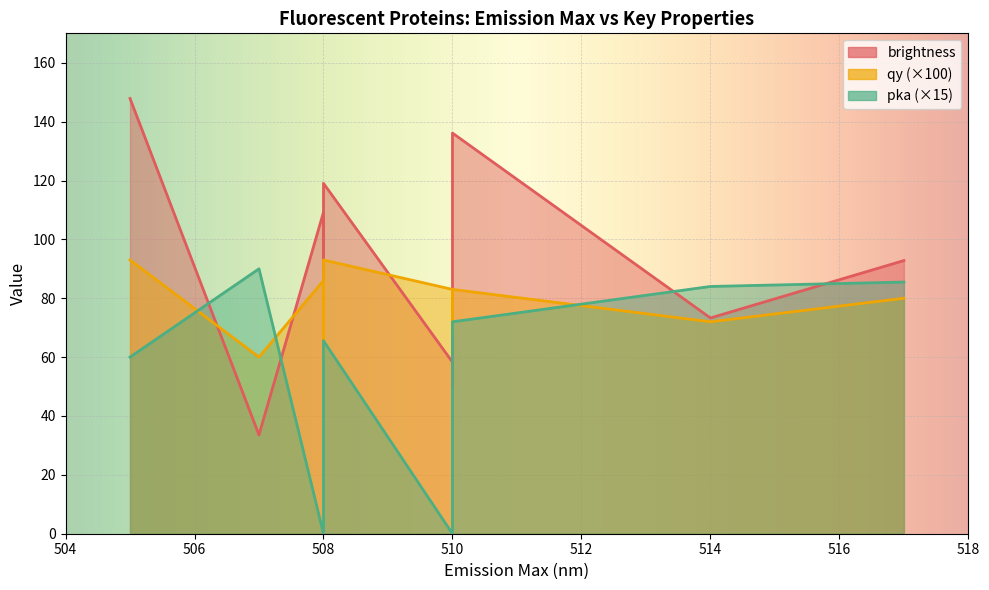

True or false: pka and qy cross at least once.

True